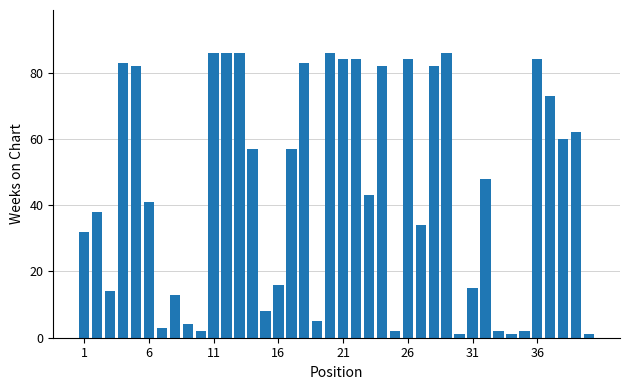

What is the difference between the maximum and minimum values?

85